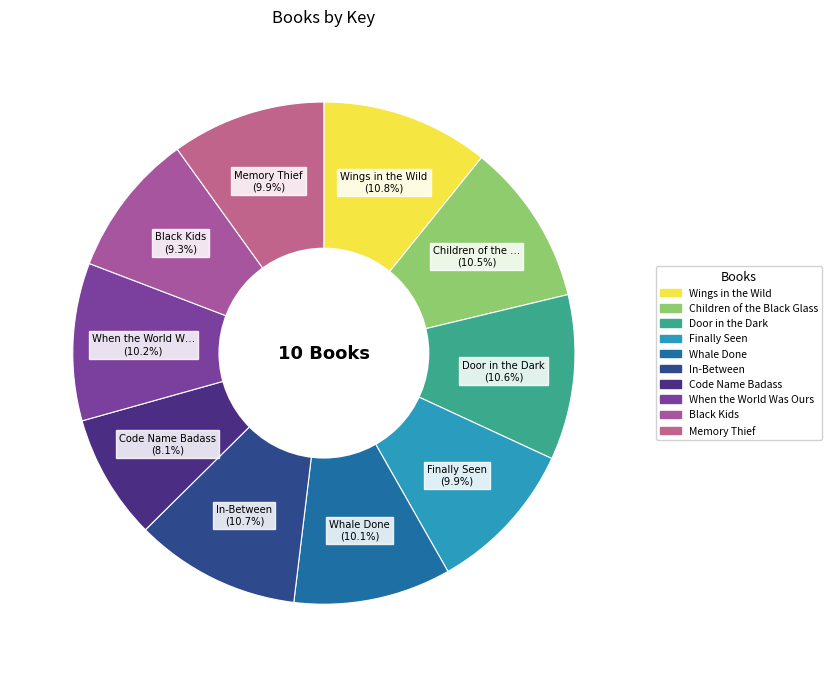

Rank the categories by value from lowest to highest.

Code Name Badass, Black Kids, Finally Seen, Memory Thief, Whale Done, When the World Was Ours, Children of the Black Glass, Door in the Dark, In-Between, Wings in the Wild